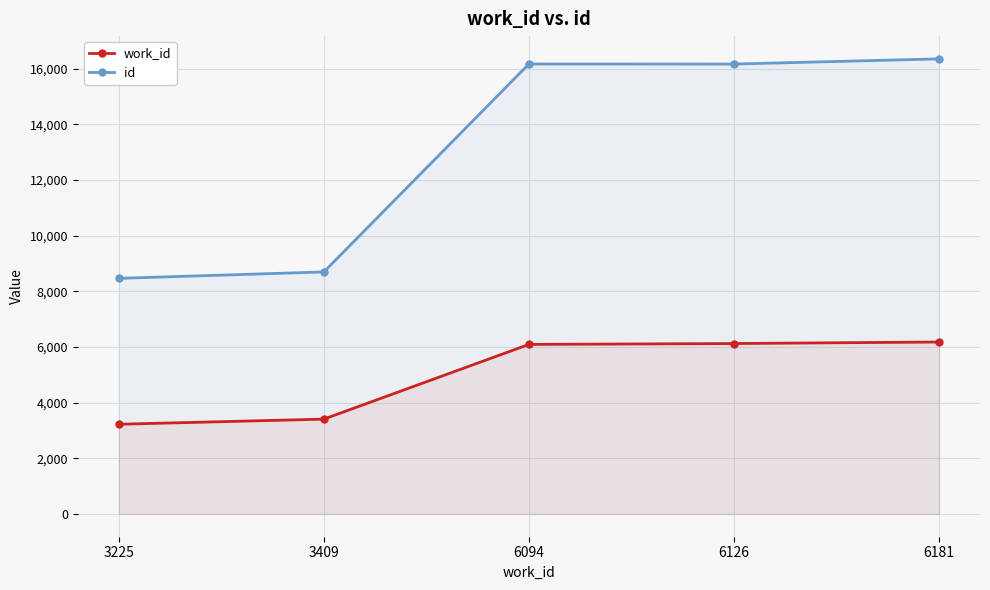

Is it true that work_id equals 6126 at 6126?

True